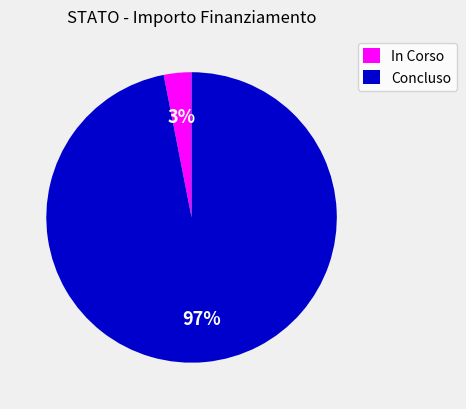

Is there a majority slice in this chart?

Yes